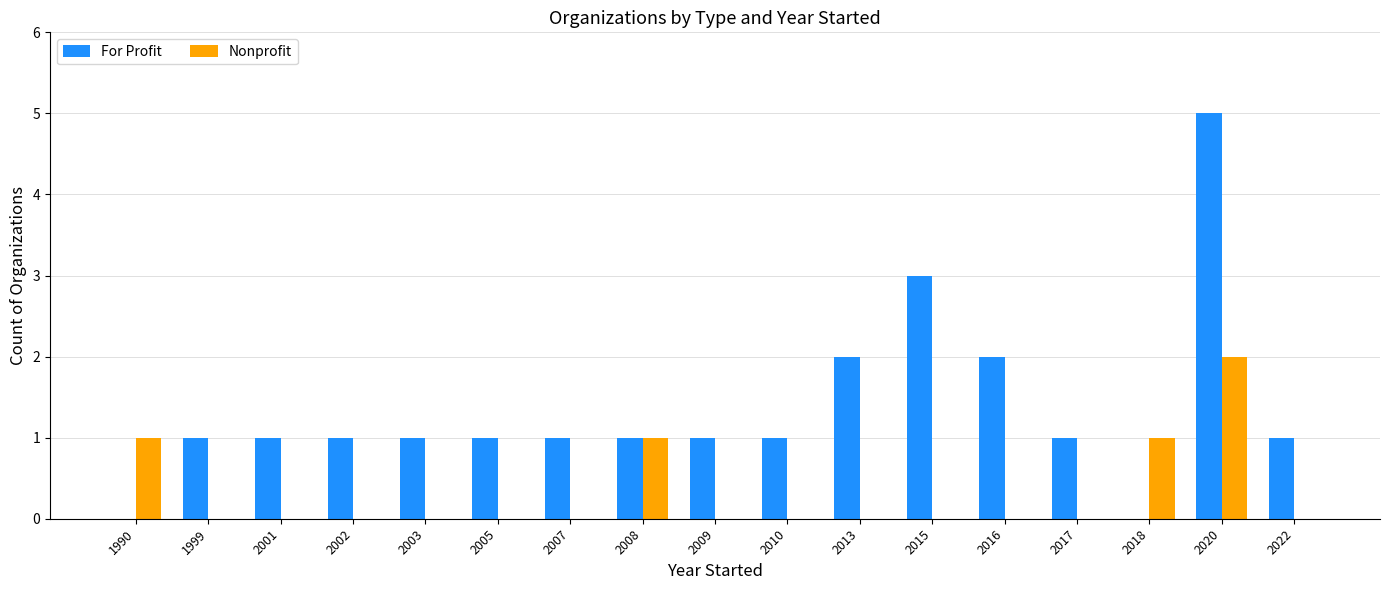

Reading left to right, list all the values displayed in this chart.

For Profit: 0	1	1	1	1	1	1	1	1	1	2	3	2	1	0	5	1
Nonprofit: 1	0	0	0	0	0	0	1	0	0	0	0	0	0	1	2	0